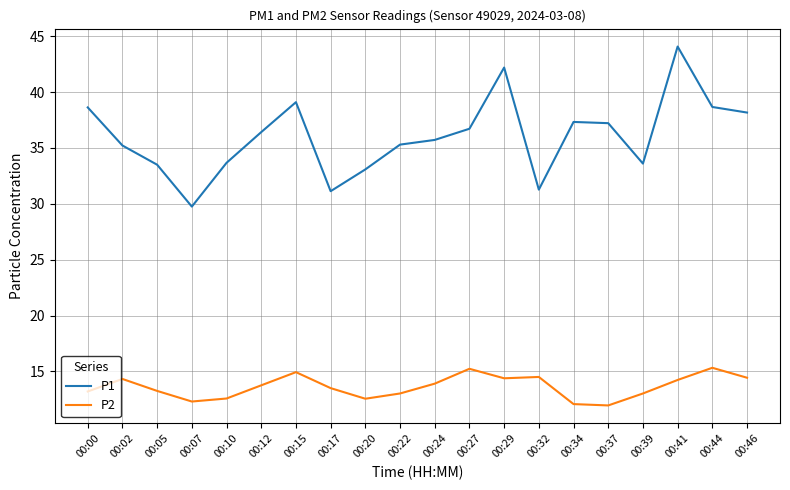

How many values in the P1 series are below 36?

10